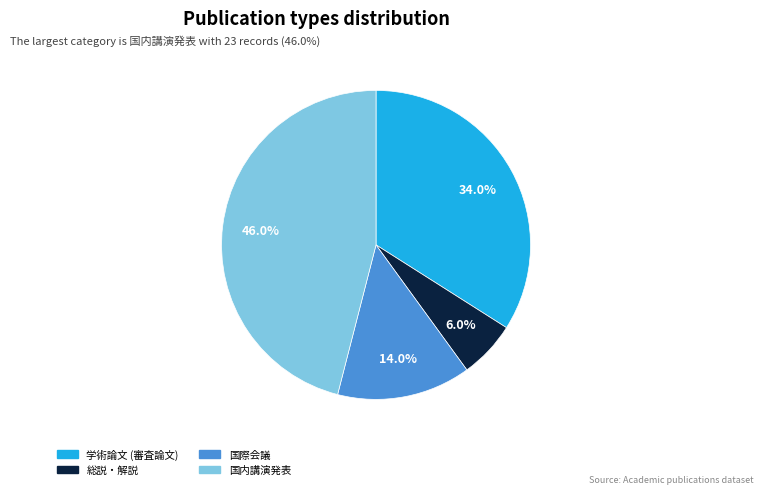

Rank the categories by value from highest to lowest.

国内講演発表, 学術論文 (審査論文), 国際会議, 総説・解説